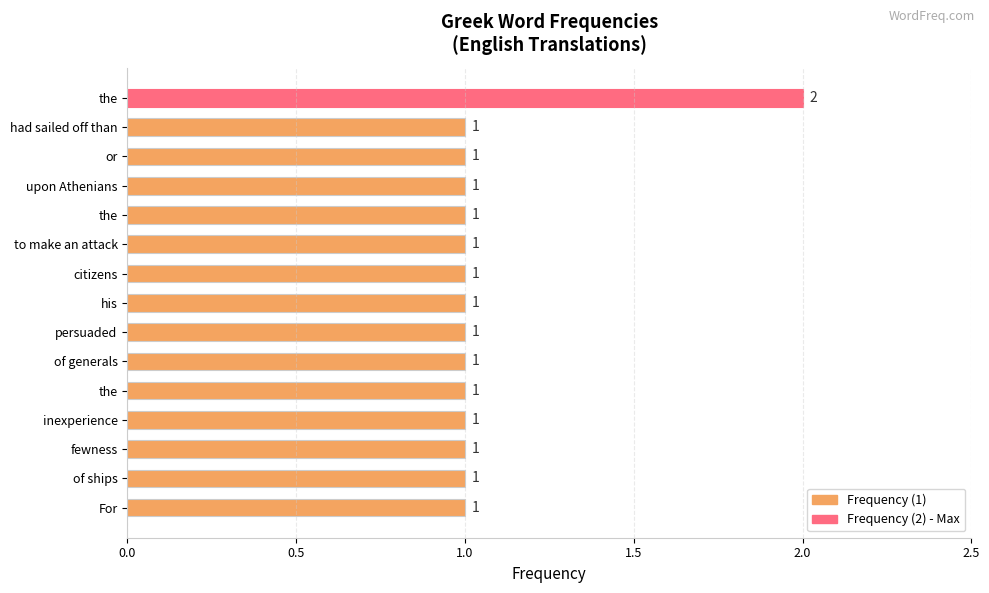

Count the number of categories in the chart.

15